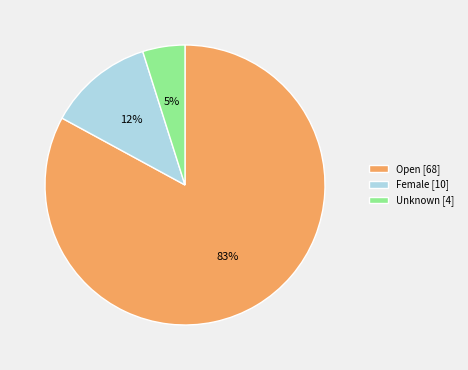

How many segments does this pie chart have?

3